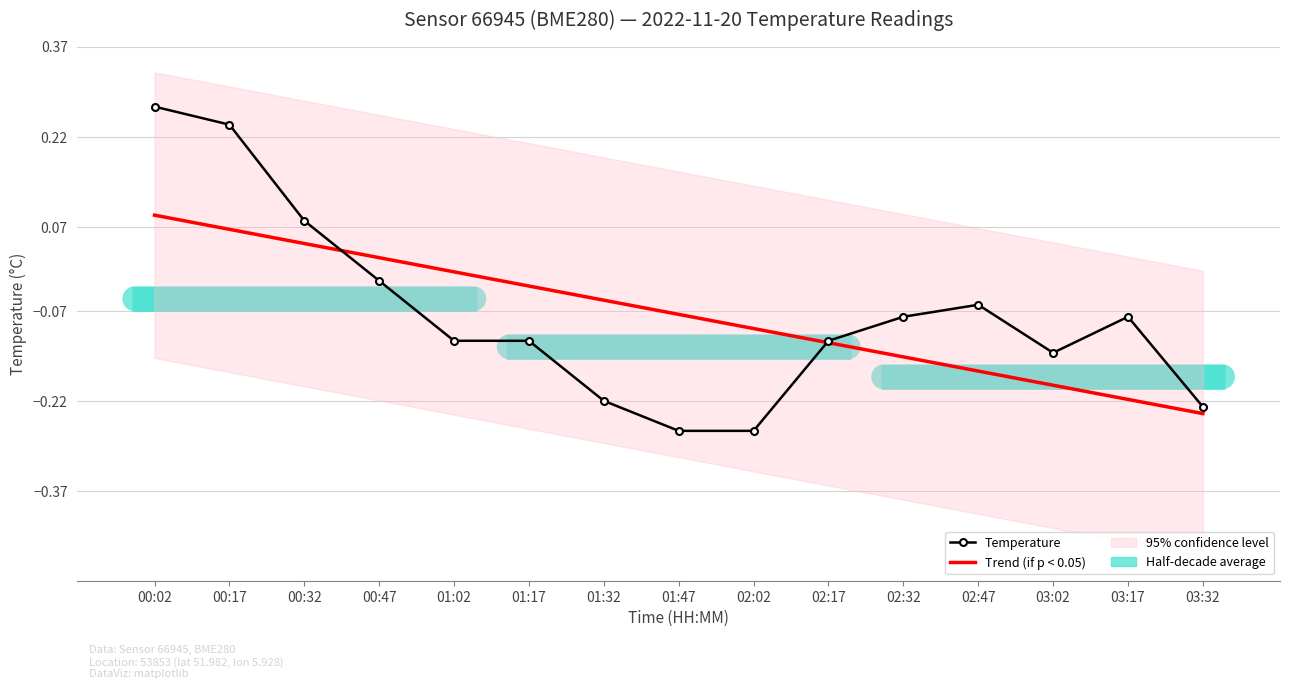

How many values in Temperature are below zero?

12